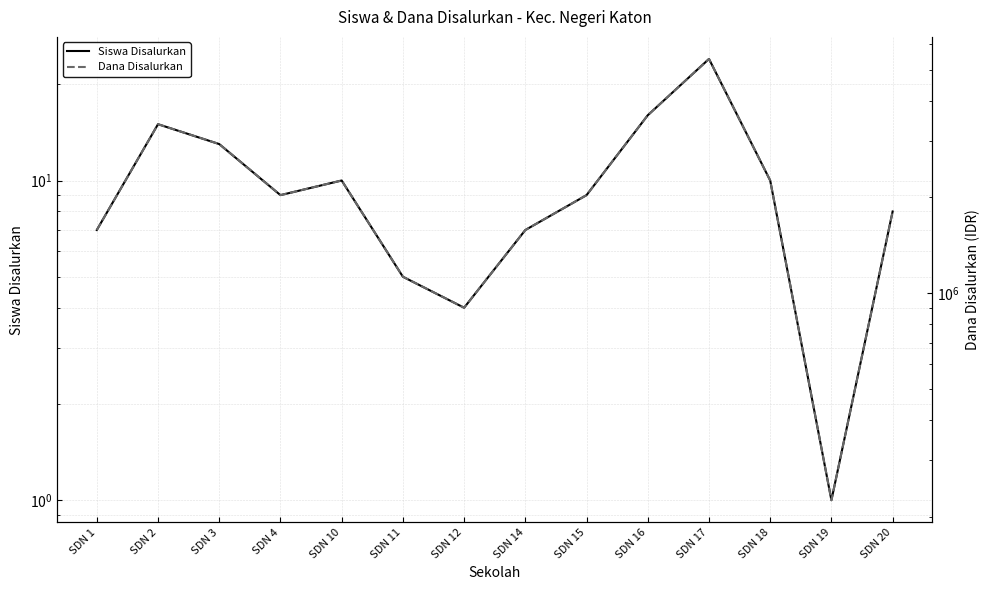

Which series has the largest total across all categories?

Dana Disalurkan